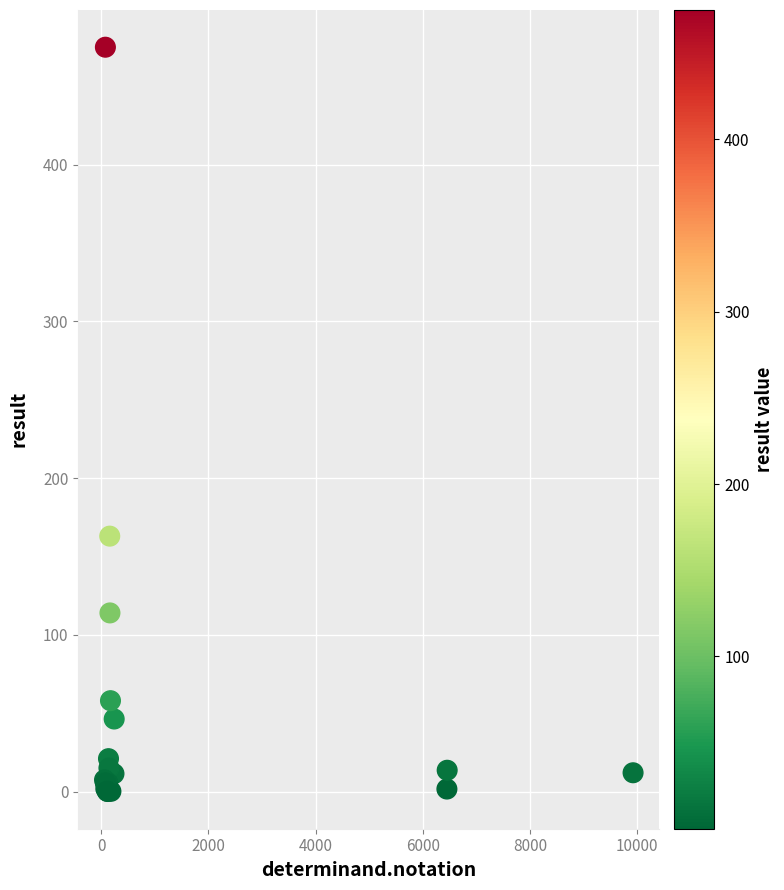

What Y value in the scatter plot is closest to 237?

163.0